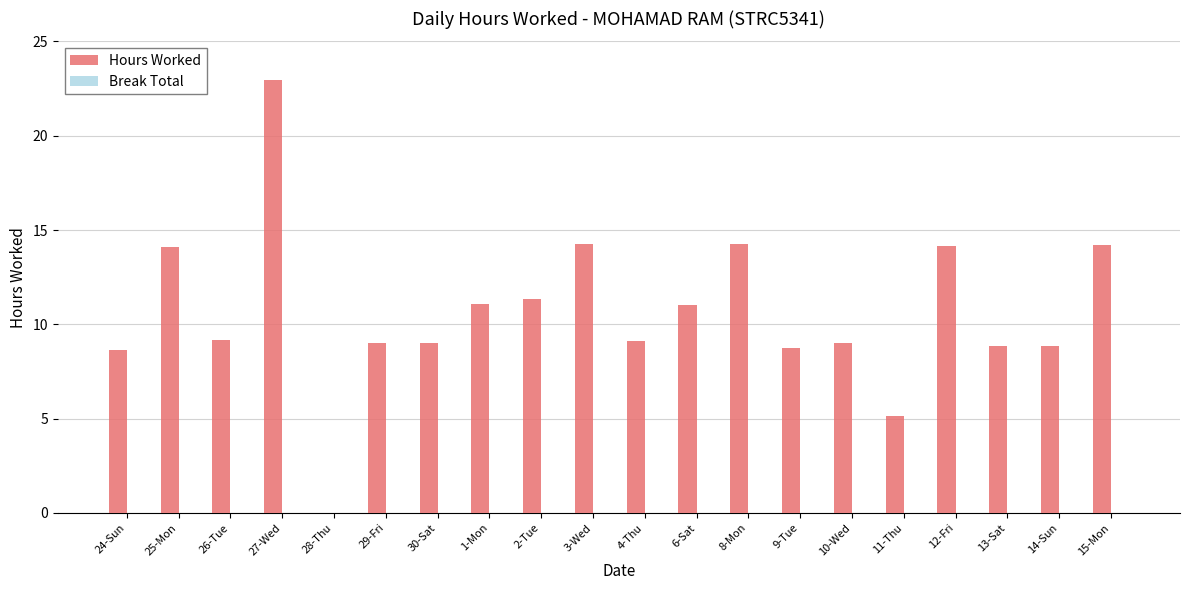

What is the sum of all values?

212.9